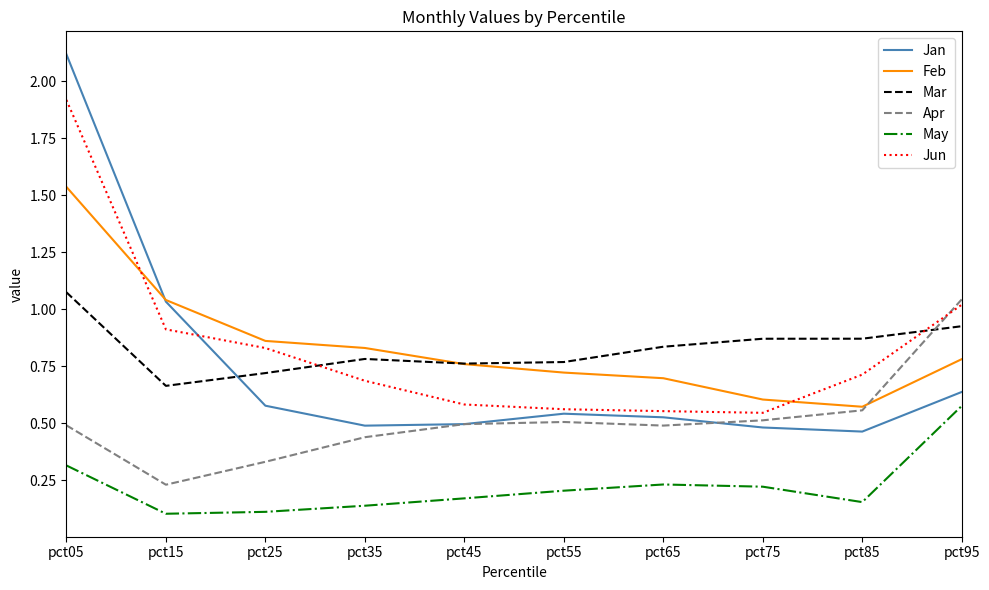

What is the sum of all May values?

2.2